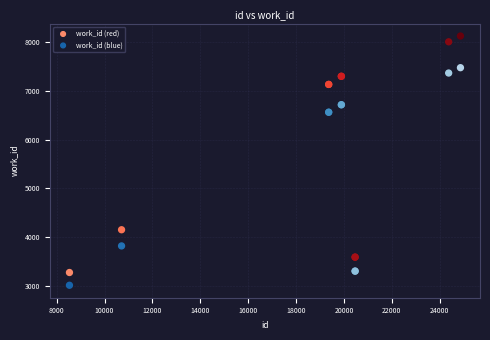

Which series reaches the maximum Y coordinate?

work_id (red)